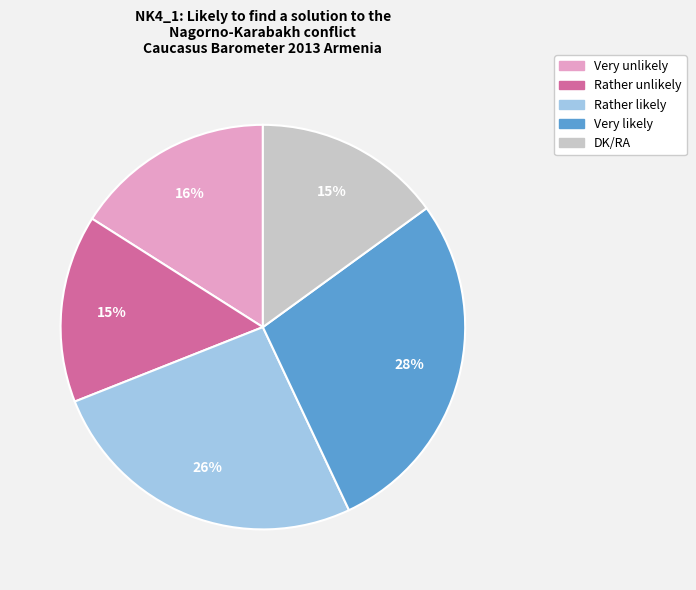

Approximately how many times larger is the value at Rather likely compared to Rather unlikely?

1.7